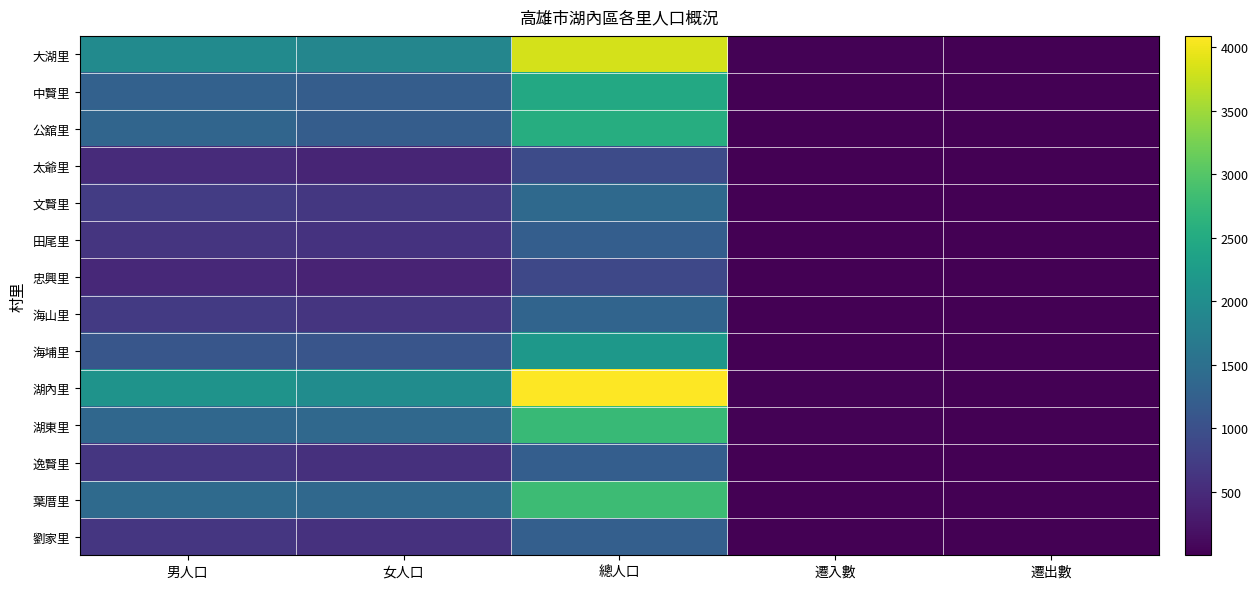

What is the total value across all series at 遷入數?

116